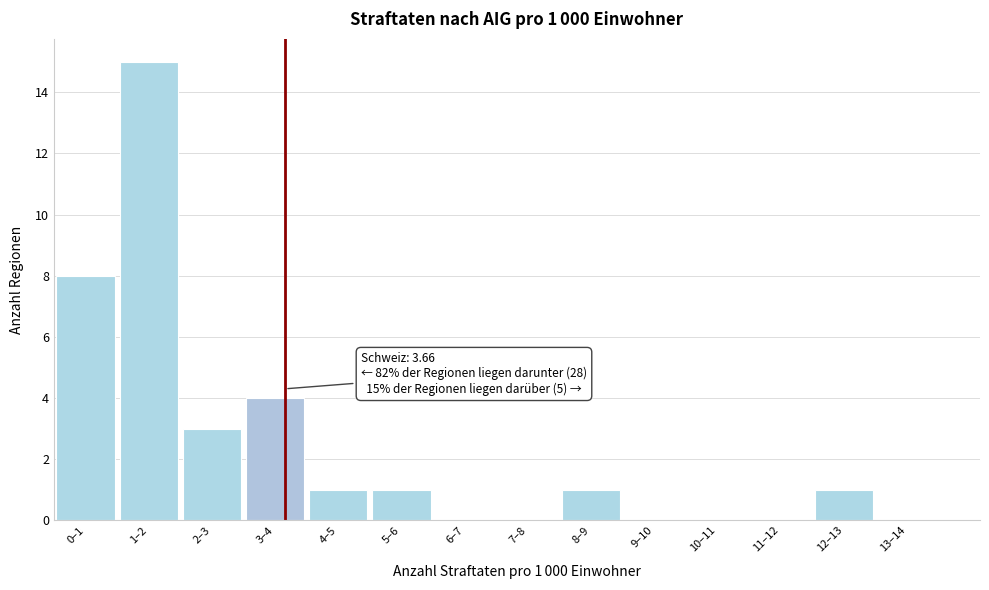

Reading left to right, transcribe all the data shown in this chart.

0–1=8	1–2=15	2–3=3	3–4=4	4–5=1	5–6=1	6–7=0	7–8=0	8–9=1	9–10=0	10–11=0	11–12=0	12–13=1	13–14=0